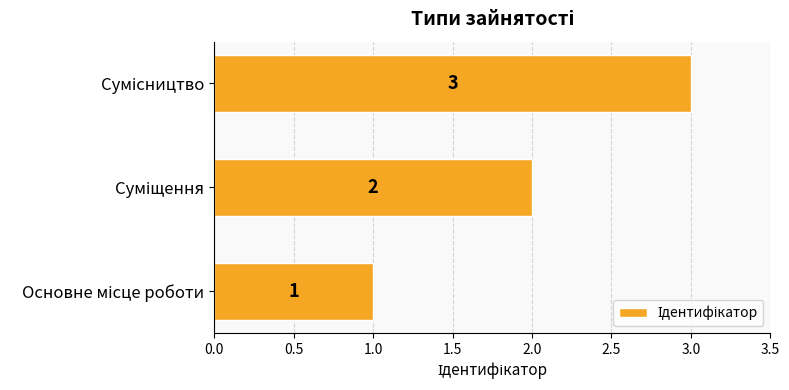

What is the maximum value shown in the chart?

3